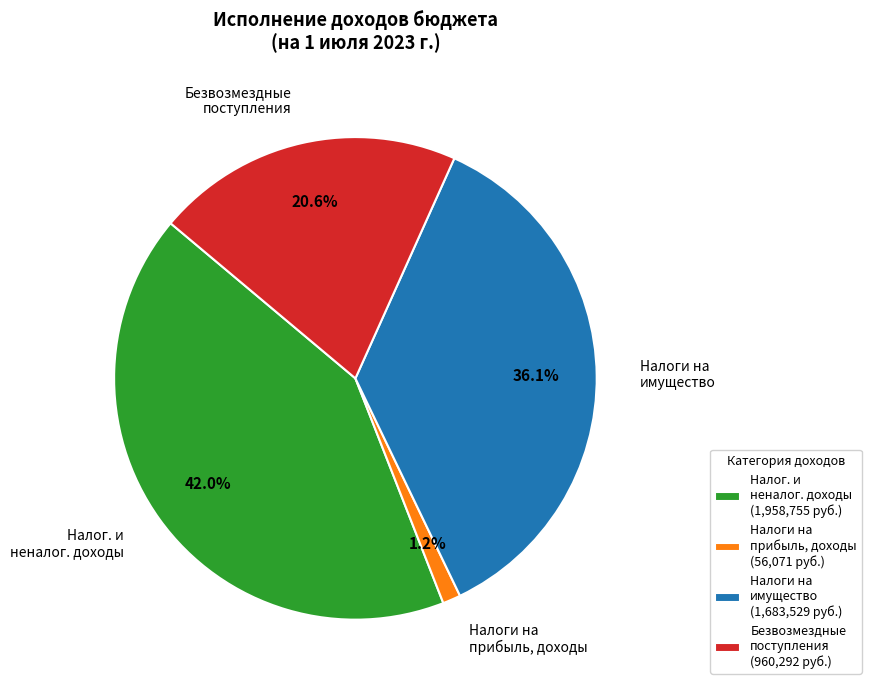

Does any single category account for the majority?

No